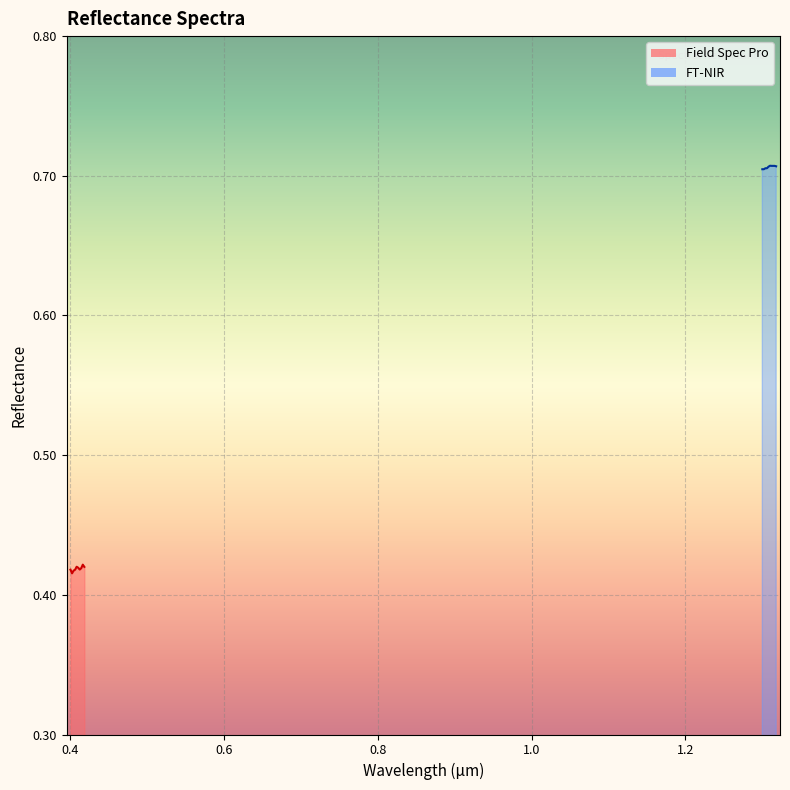

Which series has the largest range (max minus min)?

Field Spec Pro